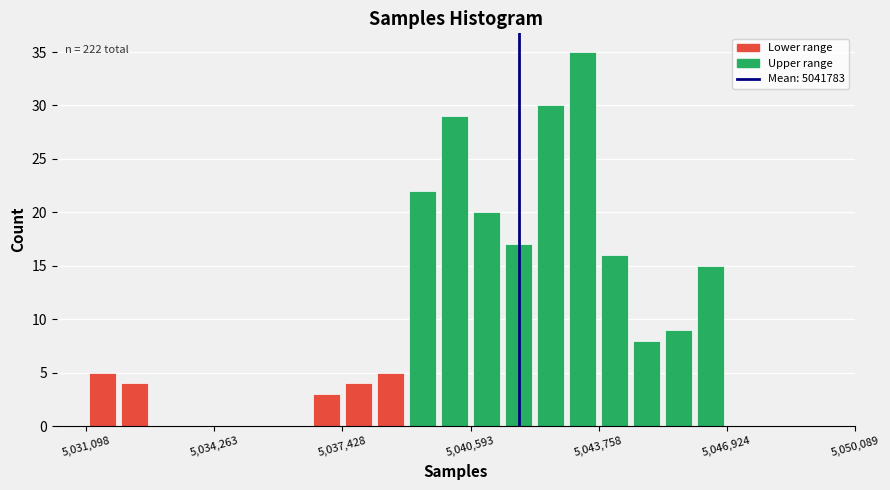

Read against the x-axis, roughly where is the centre of the tallest bar?

5043500